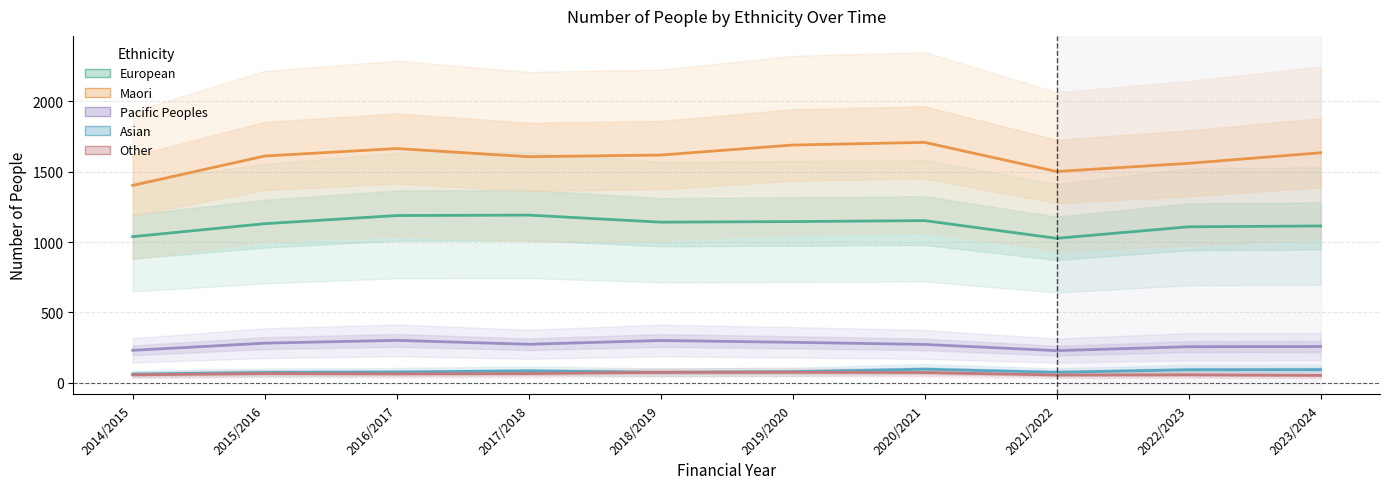

At which label does Other reach its peak?

2018/2019